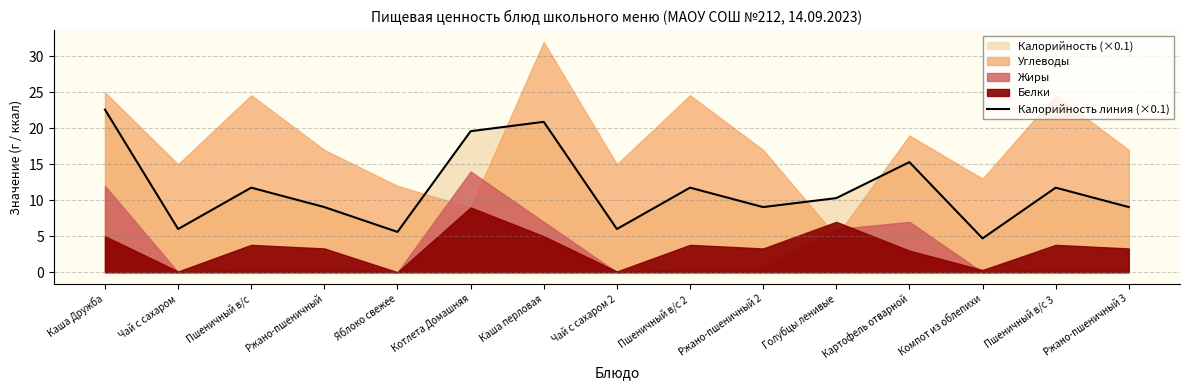

What is the difference between the maximum and second lowest values?

17.0